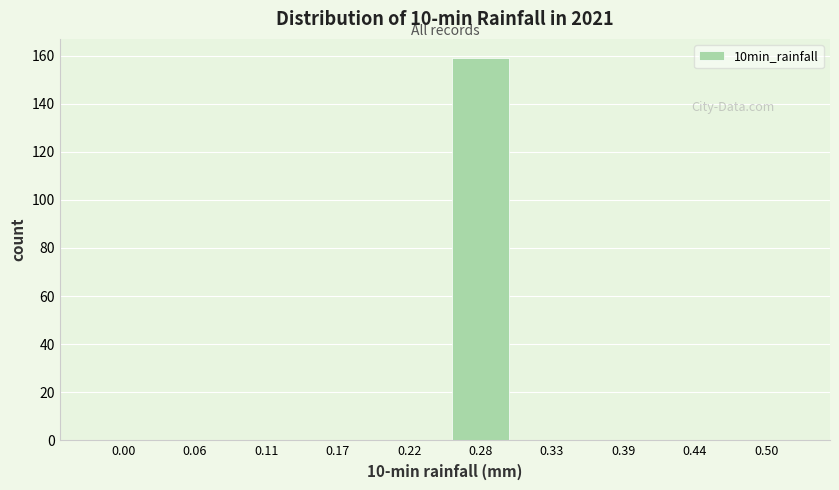

Reading left to right, what are all the values shown in this chart?

0.00=0	0.06=0	0.11=0	0.17=0	0.22=0	0.28=159	0.33=0	0.39=0	0.44=0	0.50=0